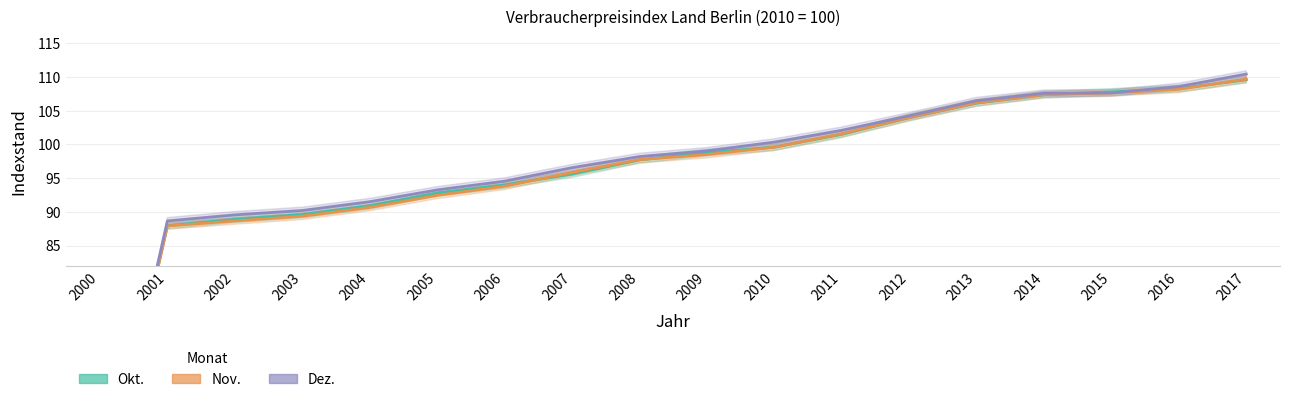

At which label is Okt. closest to 76?

2001